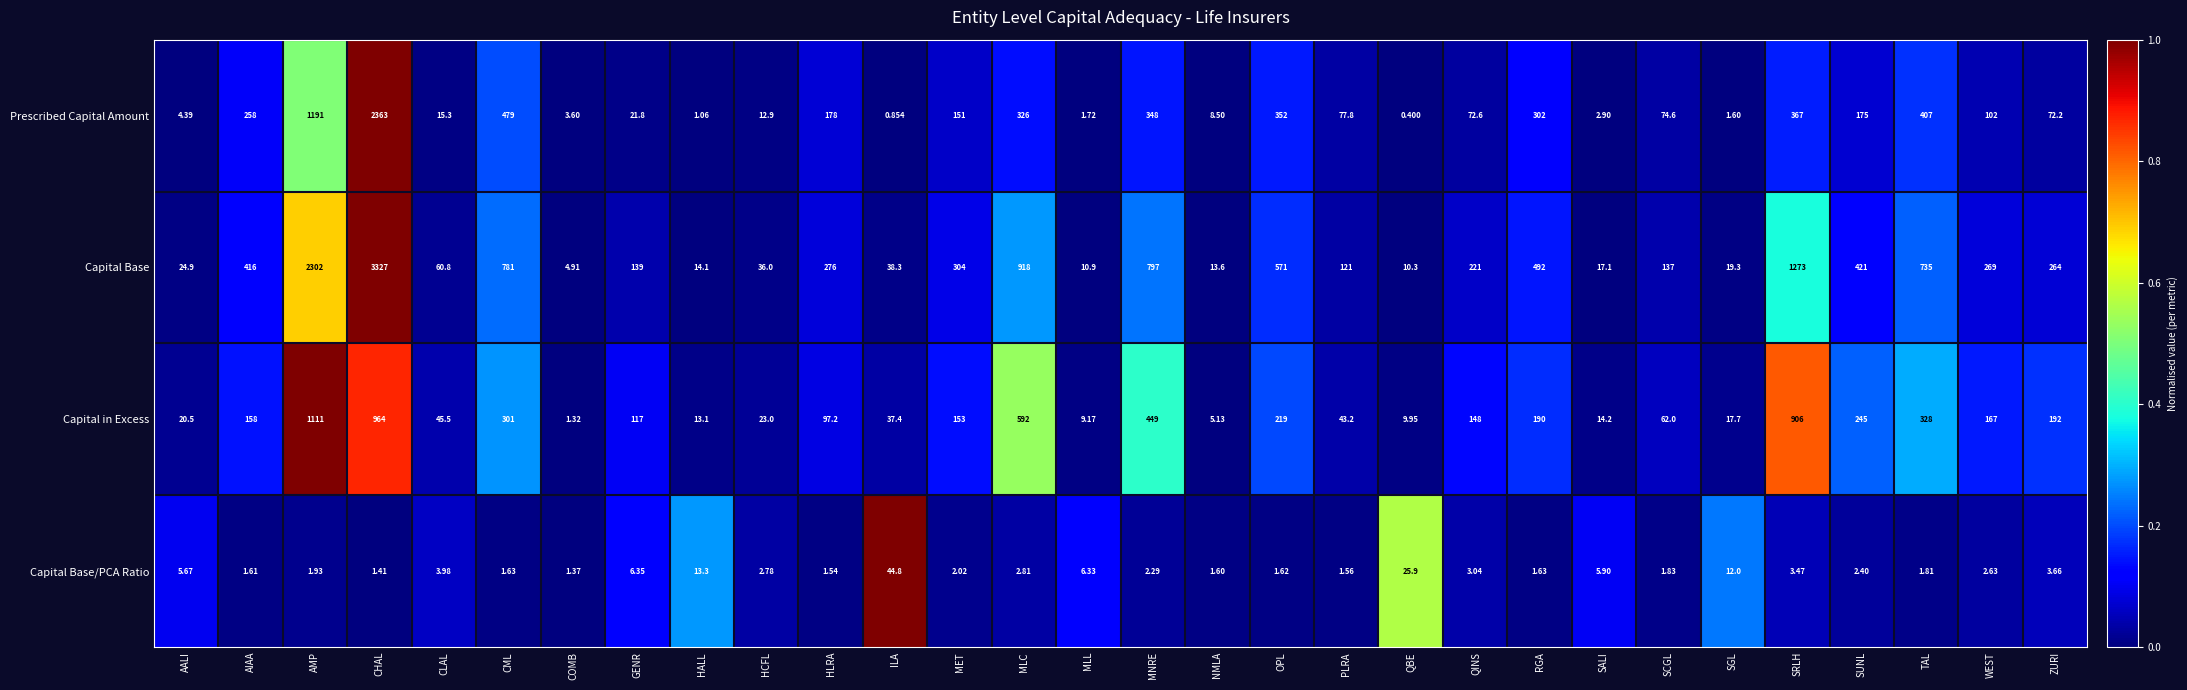

Which series has the largest total across all categories?

Capital Base